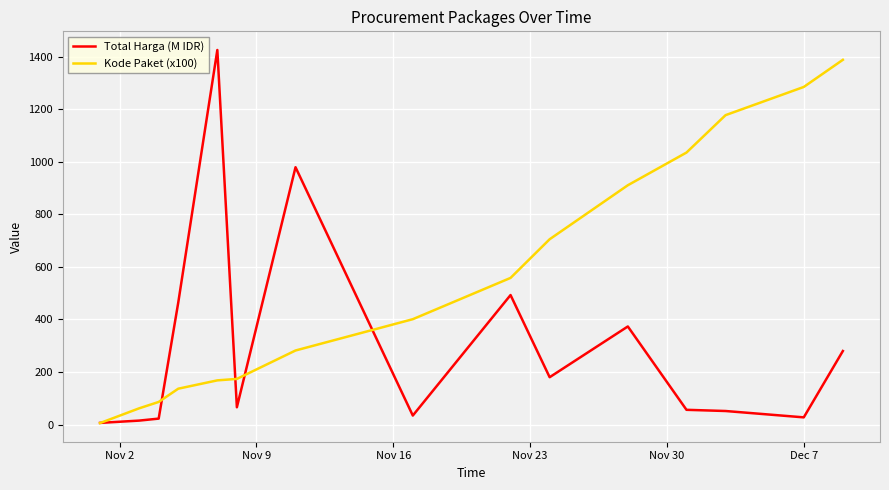

List the series in order of their overall mean, lowest first.

Total Harga (M IDR), Kode Paket (x100)